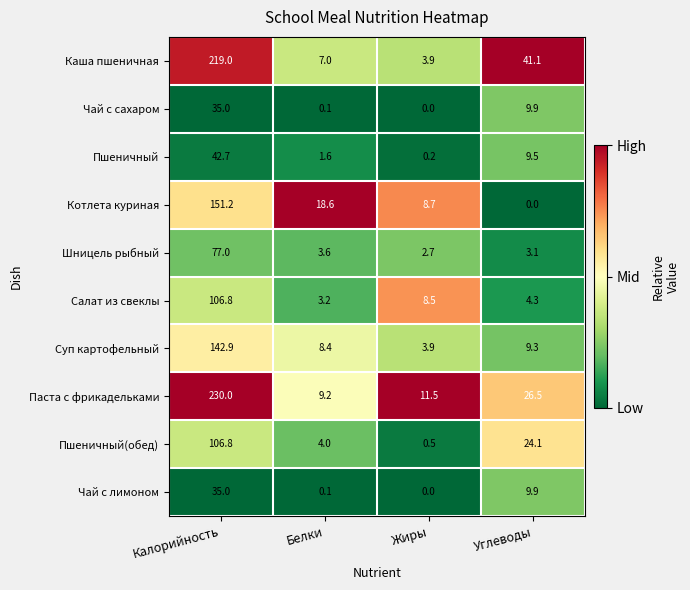

The value of Каша пшеничная at Углеводы is 62.5. True or false?

False